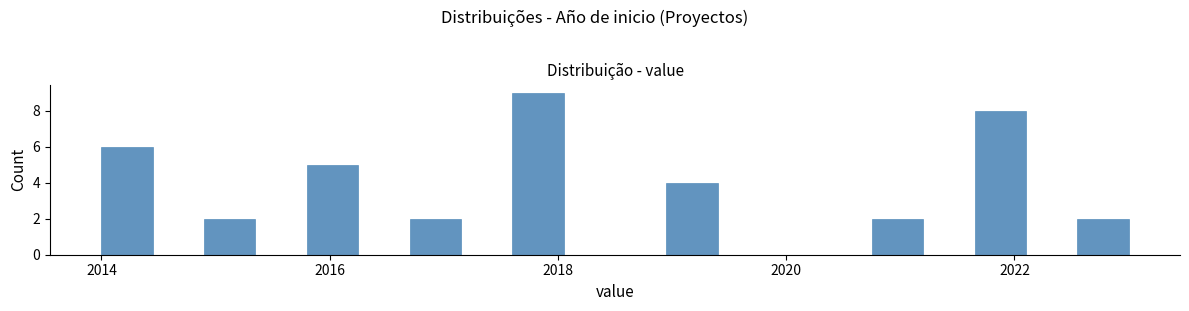

Around what value on the x-axis is the tallest bar? Give the approximate position of its centre, as read against the axis.

2017.8